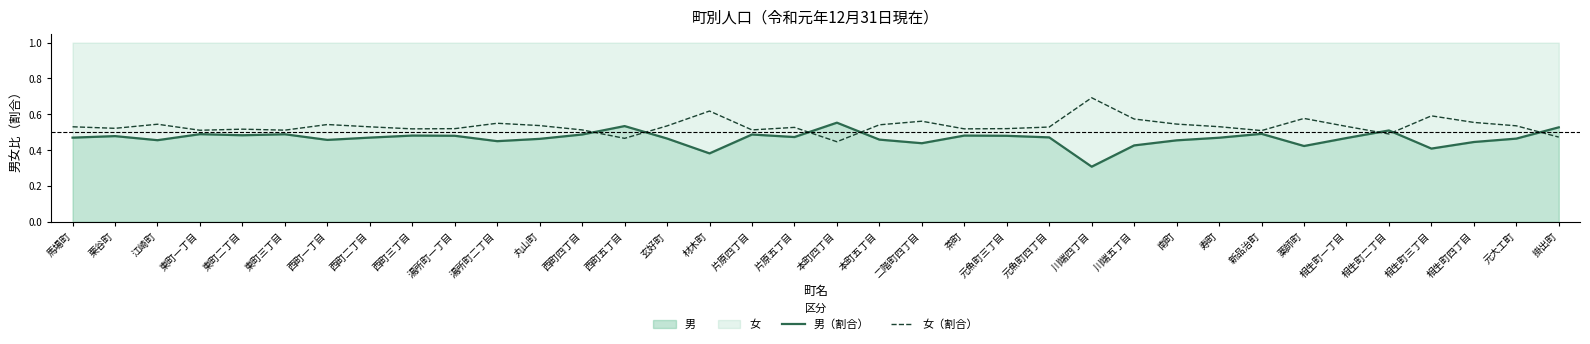

True or false: 男（割合） has a value of 0.3 at 川端四丁目.

True